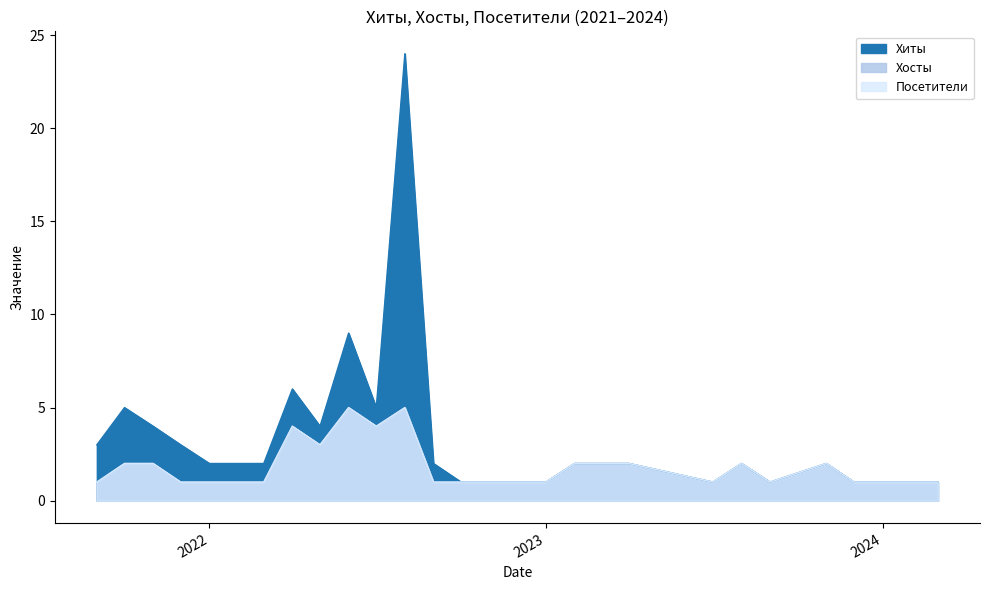

Does the chart display data point markers on the line(s)?

No